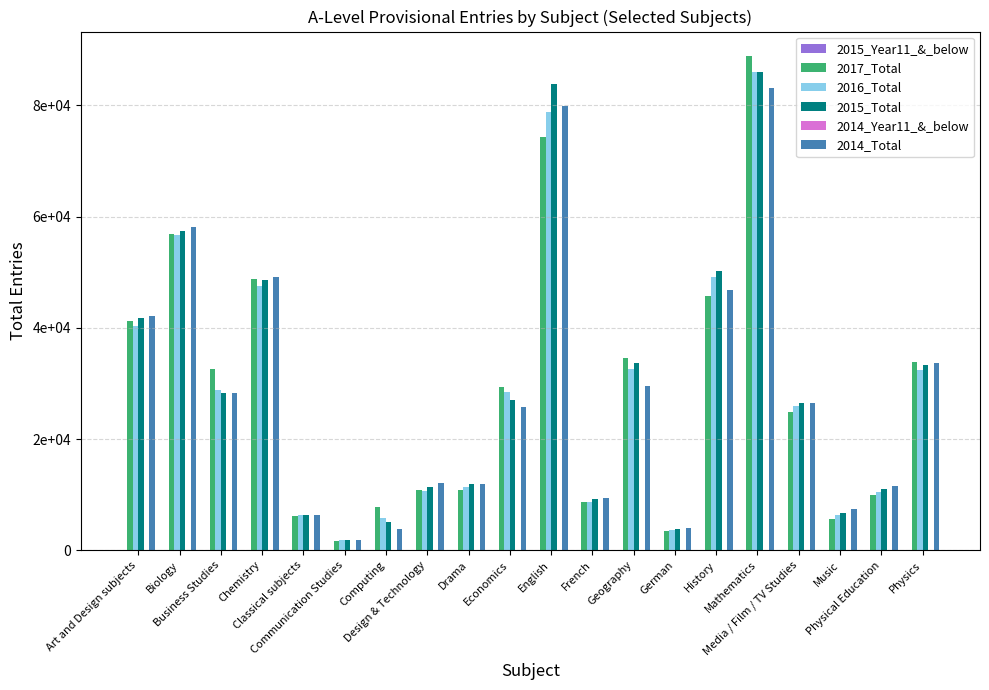

At which label does 2015_Total reach its minimum?

Communication Studies